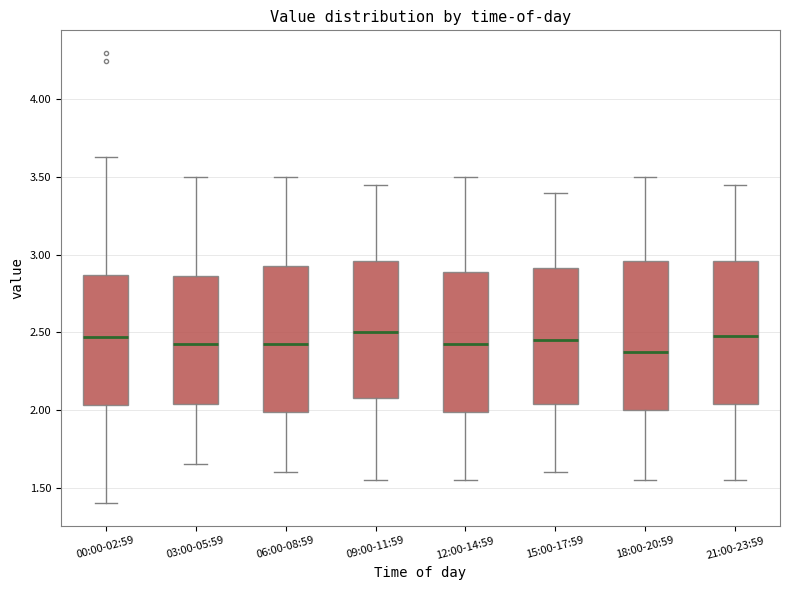

Reading left to right, read every box against the y-axis: the position of its median line, the range the box covers, and the ends of its whiskers. The values are not printed on the chart, so give them approximately, as read against the axis.

00:00-02:59: median 2.45, box 2.05 to 2.85, whiskers 1.40 to 3.65
03:00-05:59: median 2.45, box 2.05 to 2.85, whiskers 1.65 to 3.50
06:00-08:59: median 2.45, box 2.00 to 2.95, whiskers 1.60 to 3.50
09:00-11:59: median 2.50, box 2.10 to 2.95, whiskers 1.55 to 3.45
12:00-14:59: median 2.45, box 2.00 to 2.90, whiskers 1.55 to 3.50
15:00-17:59: median 2.45, box 2.05 to 2.90, whiskers 1.60 to 3.40
18:00-20:59: median 2.40, box 2.00 to 2.95, whiskers 1.55 to 3.50
21:00-23:59: median 2.50, box 2.05 to 2.95, whiskers 1.55 to 3.45